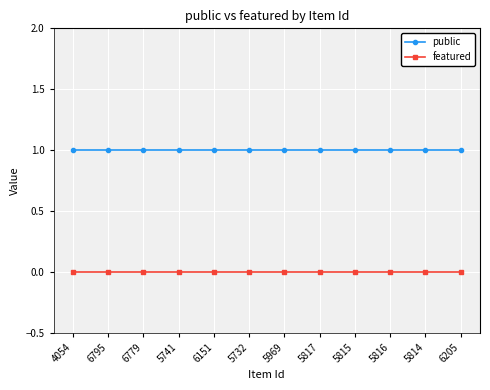

List the series in order of their overall mean, lowest first.

featured, public